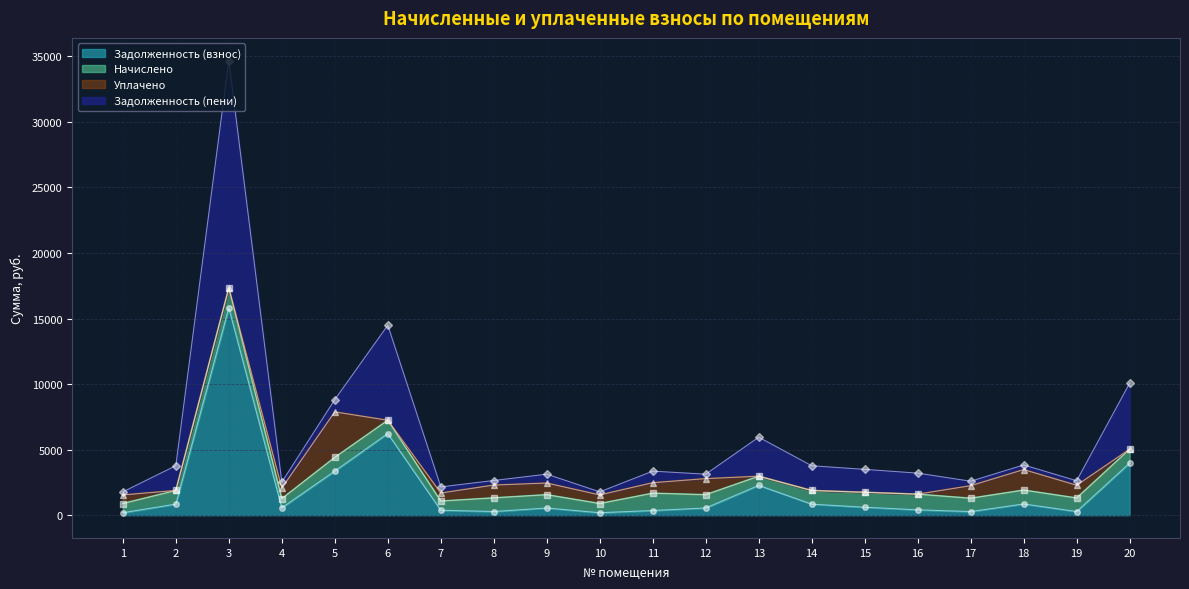

What is the highest value of the Задолженность (взнос) series?

15820.3